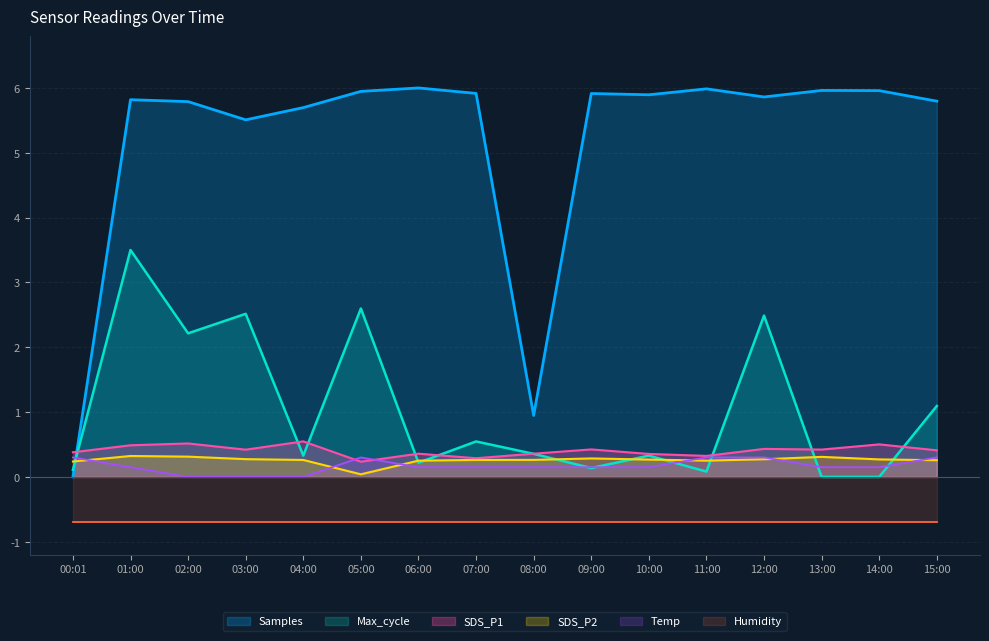

Which category has the highest value in the Max_cycle series?

01:00